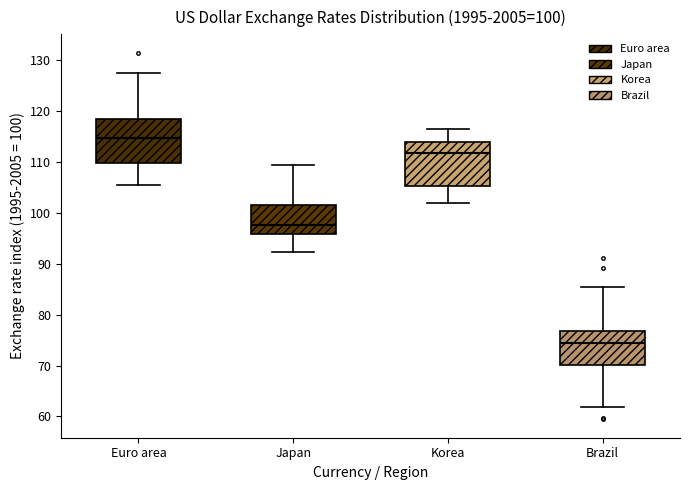

Which box has the lowest median line?

Brazil